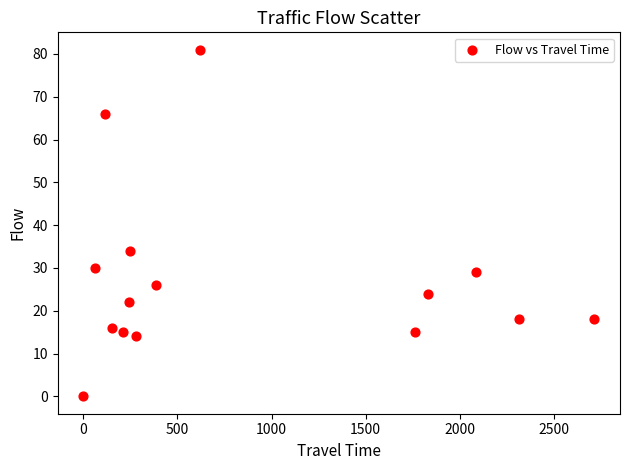

What Y value in the scatter plot is closest to 40?

34